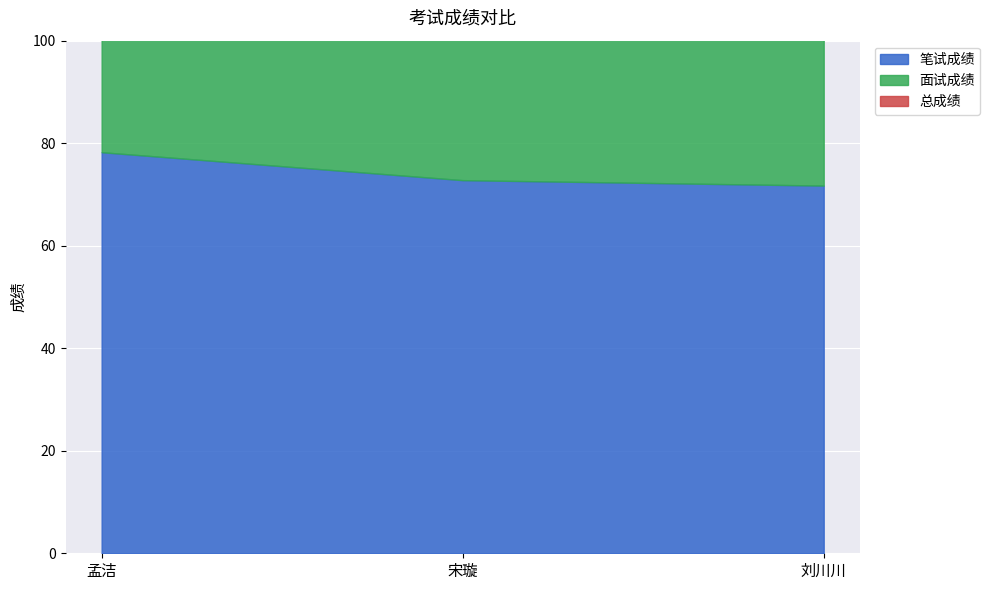

Which series has the largest total across all categories?

面试成绩